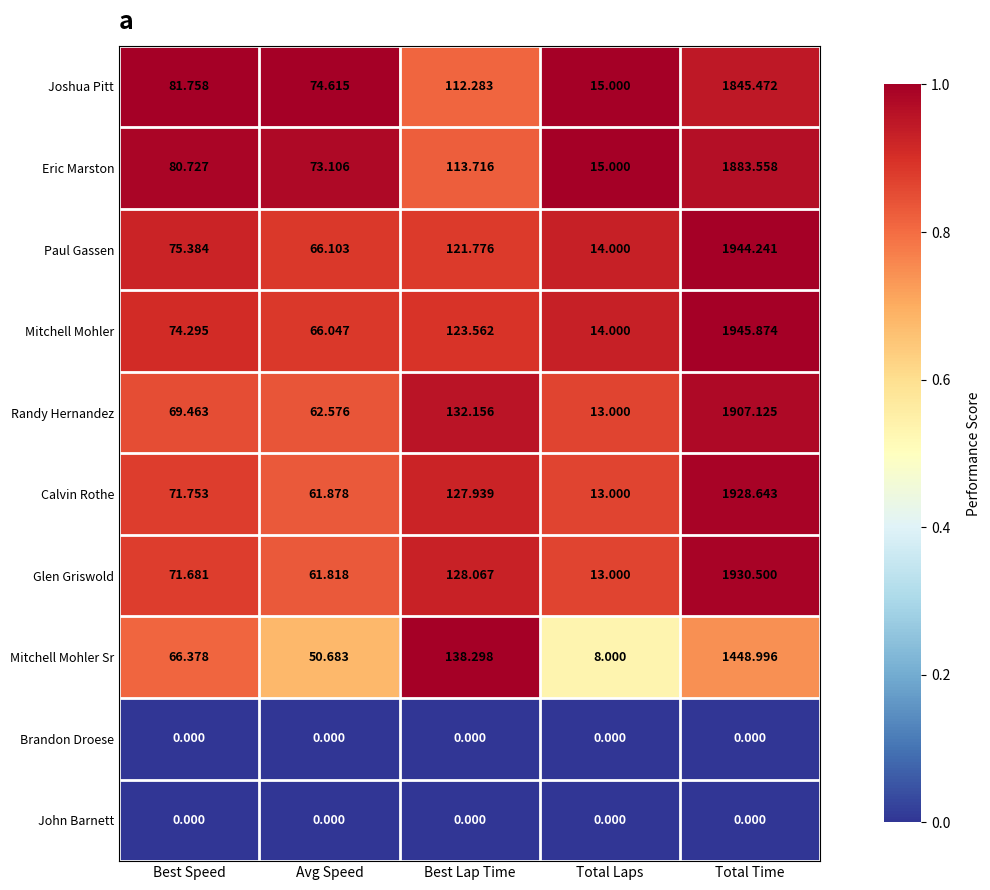

At which label is Mitchell Mohler Sr closest to 728?

Best Lap Time